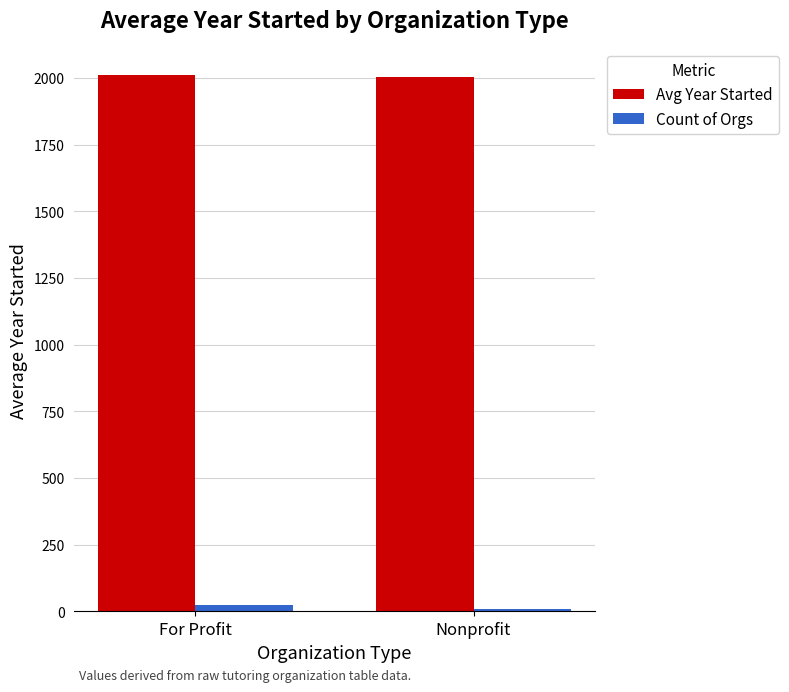

Reading left to right, extract all data points from this chart.

Avg Year Started: For Profit=2012.3	Nonprofit=2002.8
Count of Orgs: For Profit=23.0	Nonprofit=8.0